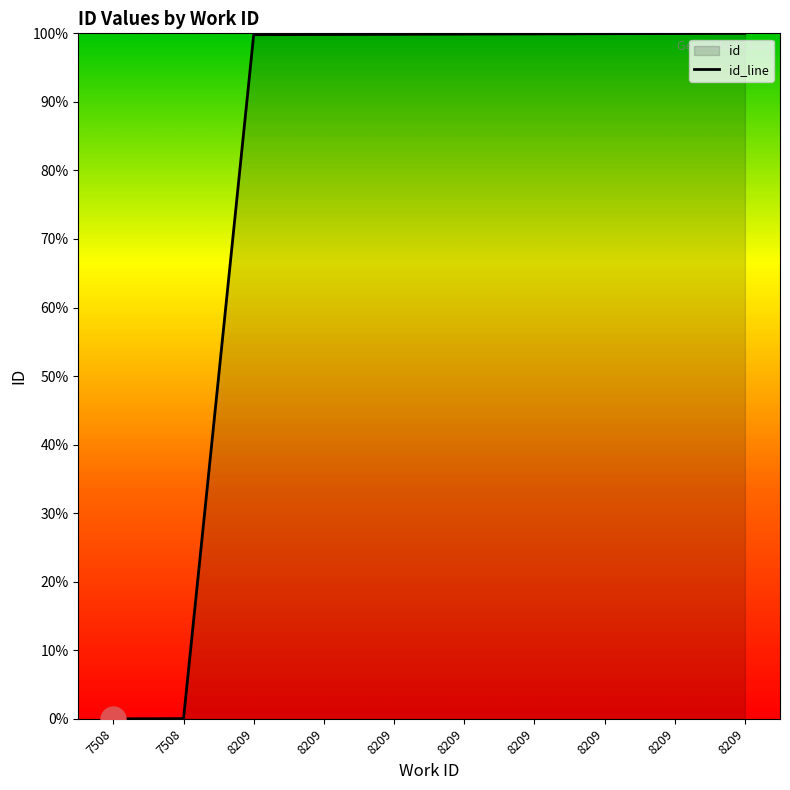

Approximately how many times larger is the value at 8209 compared to 8209?

1.0